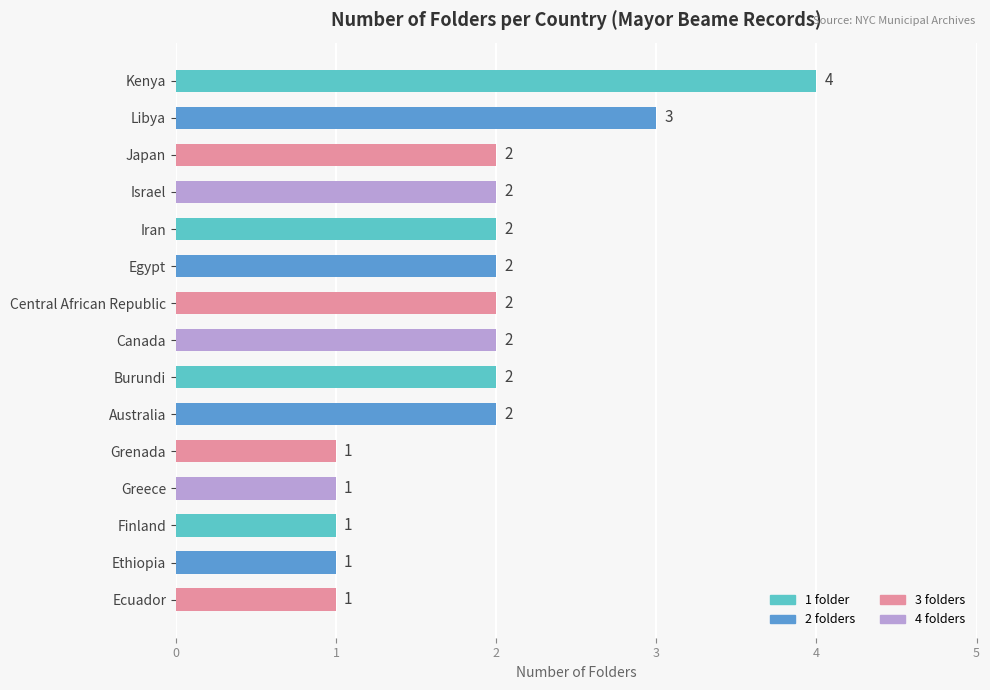

True or false: the data shows 0 at Finland.

False